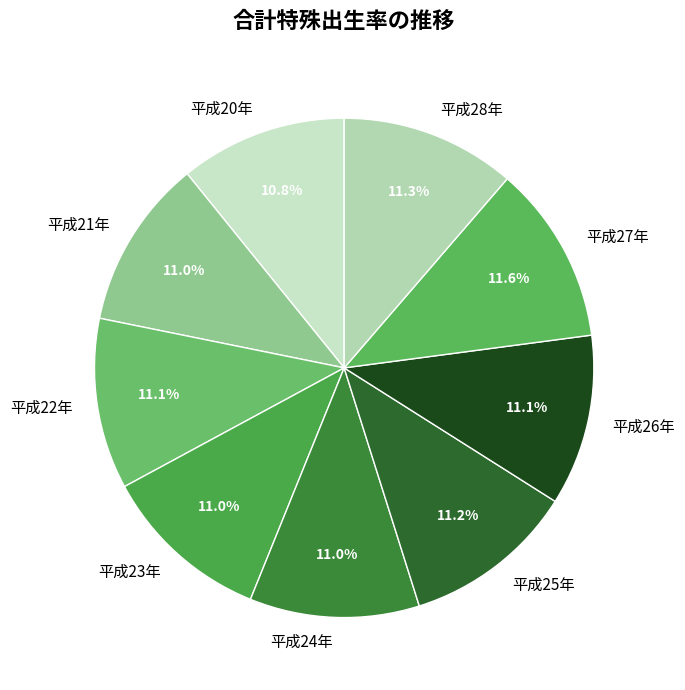

Is there any slice that represents more than half of the pie?

No